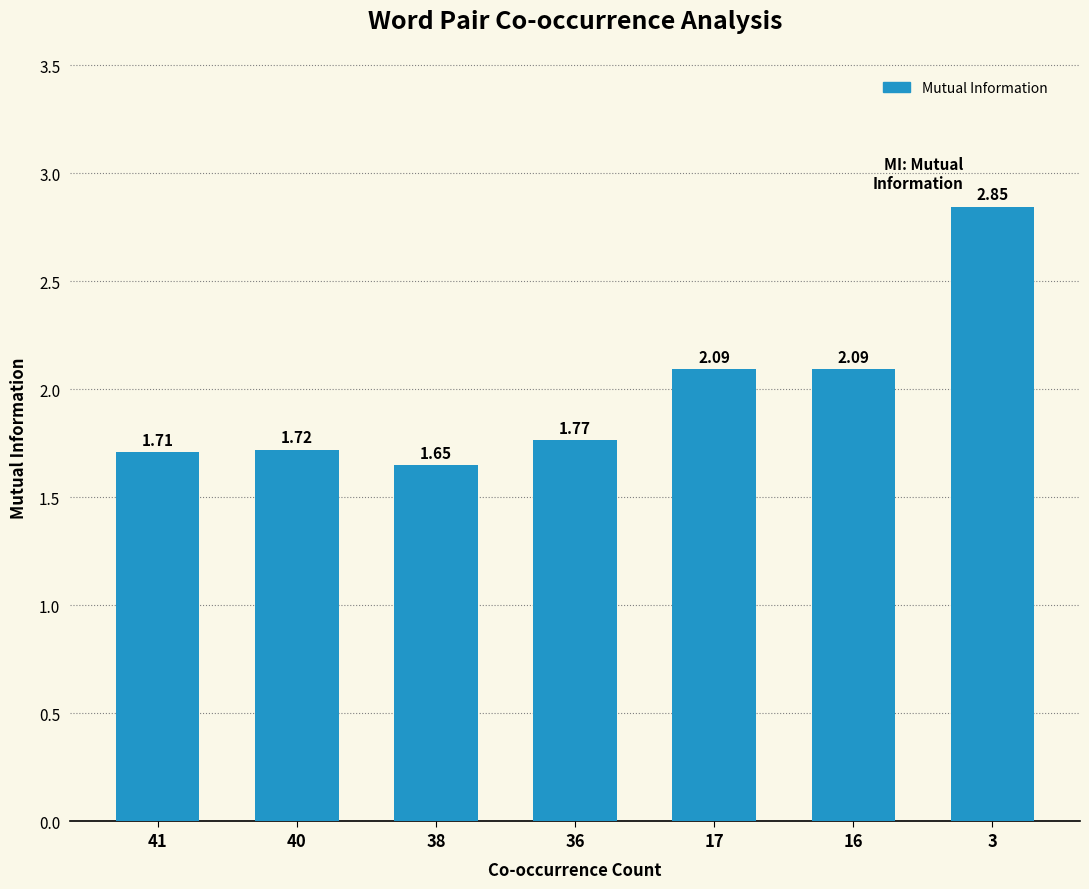

What is the difference between the maximum and minimum values?

1.2